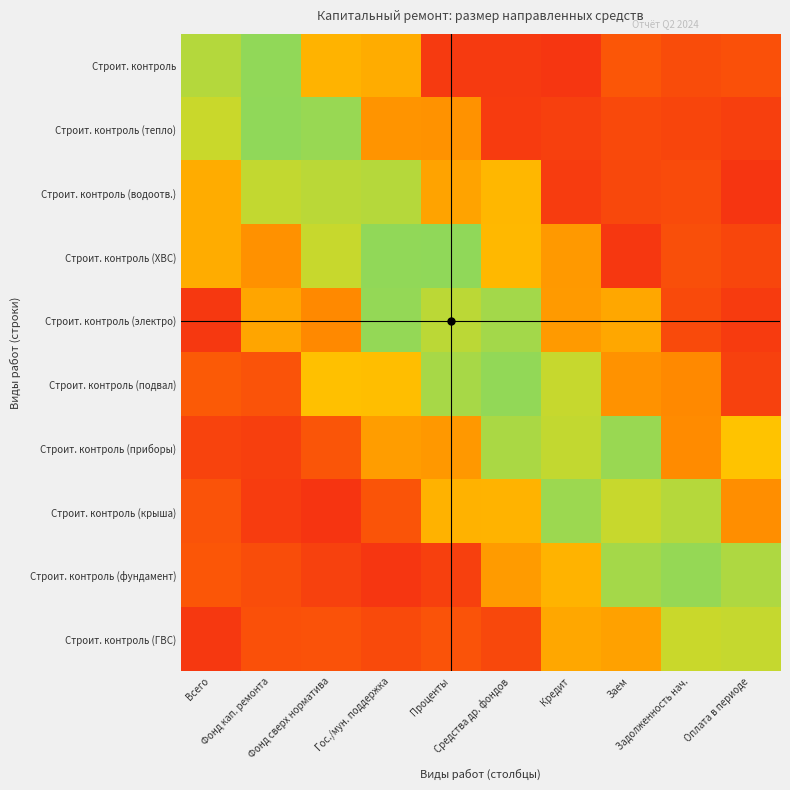

Which category has the lowest value across all series?

Фонд сверх норматива